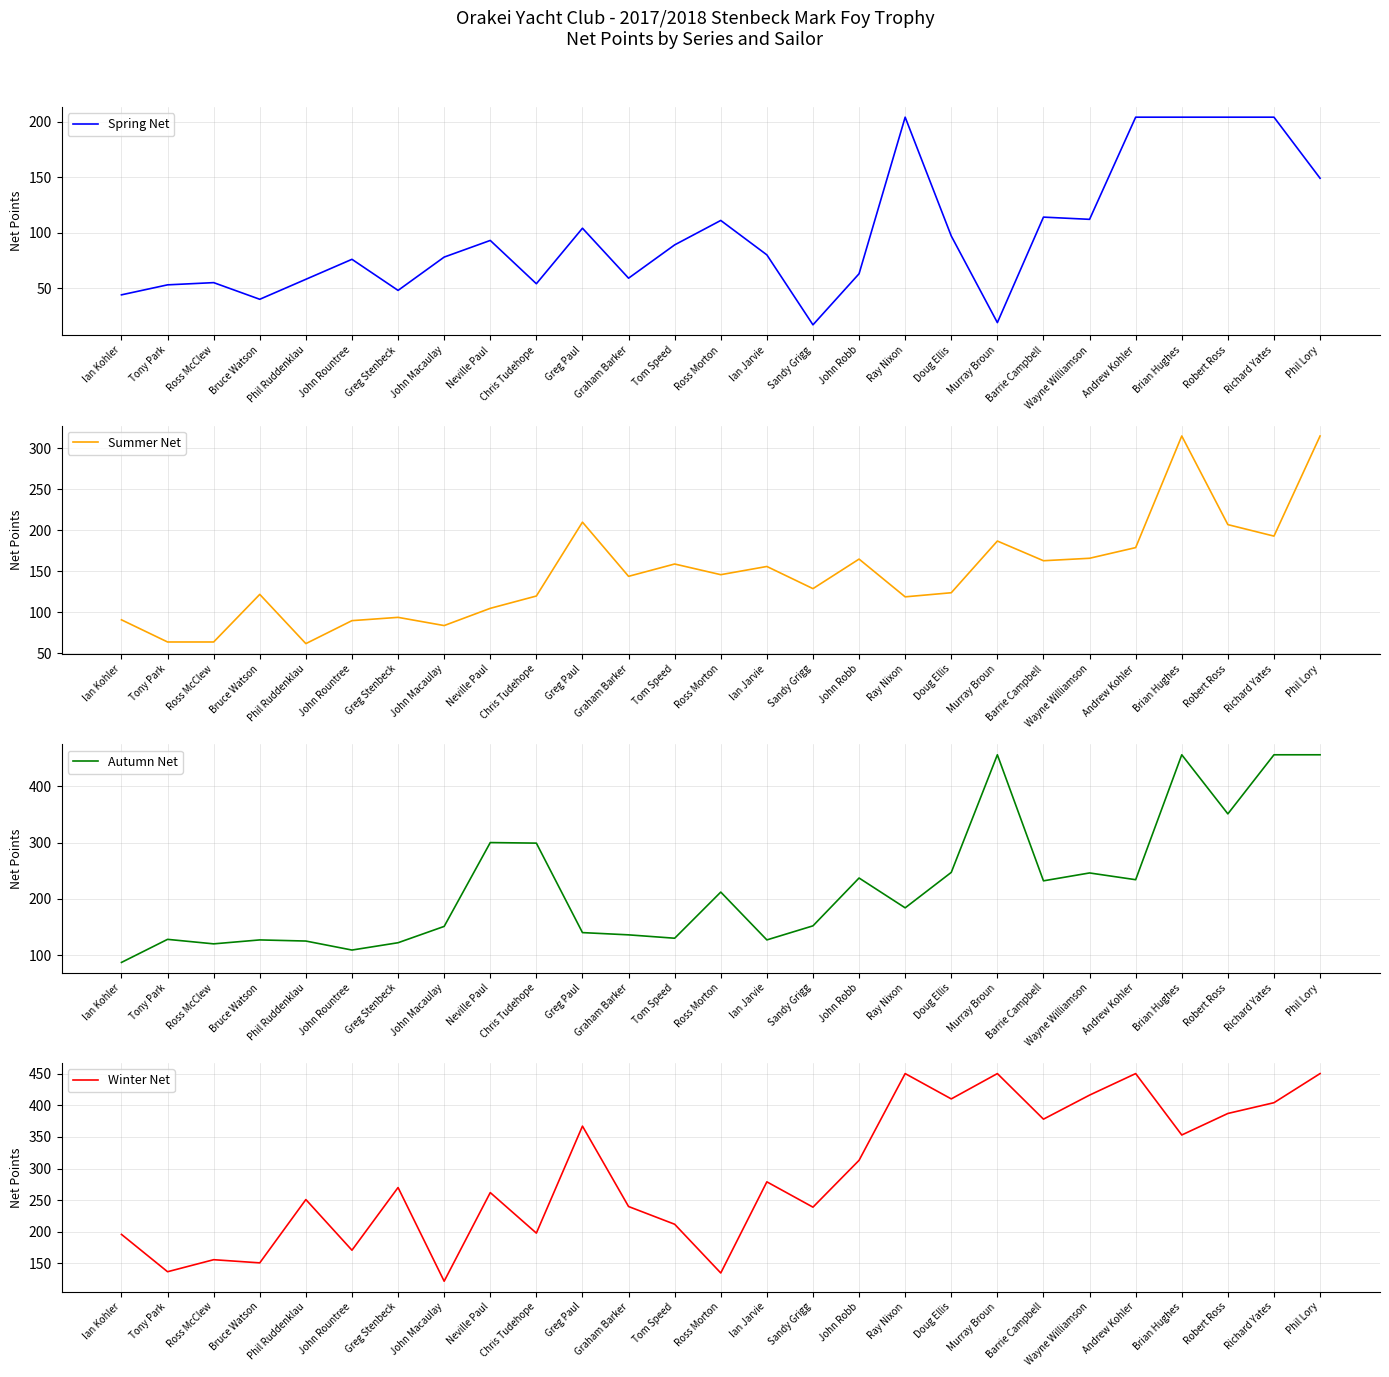

What is the sum of the Spring Net values at Doug Ellis and Sandy Grigg?

114